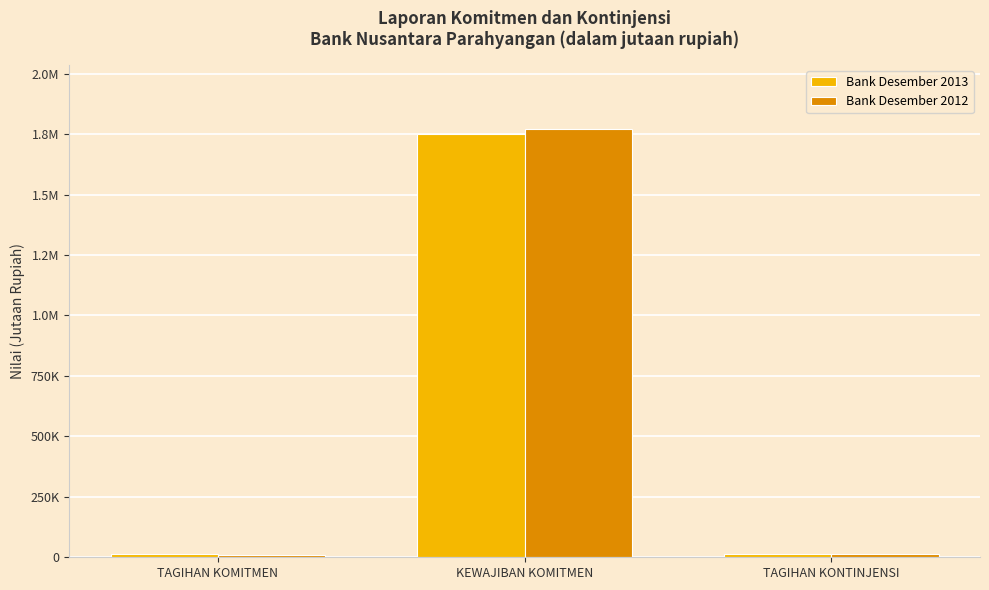

Are the bars horizontal?

No